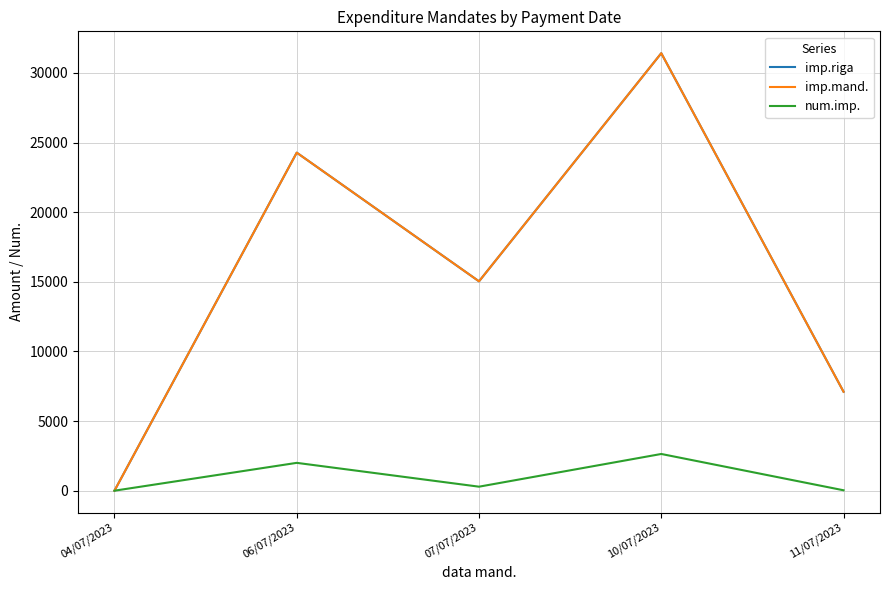

At which category does imp.riga reach its first local valley?

07/07/2023